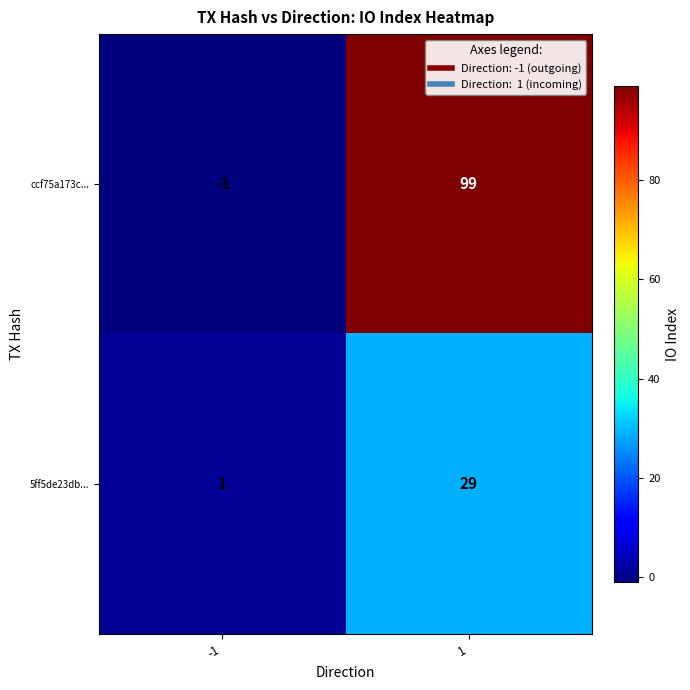

What is the total value across all series at 1?

128